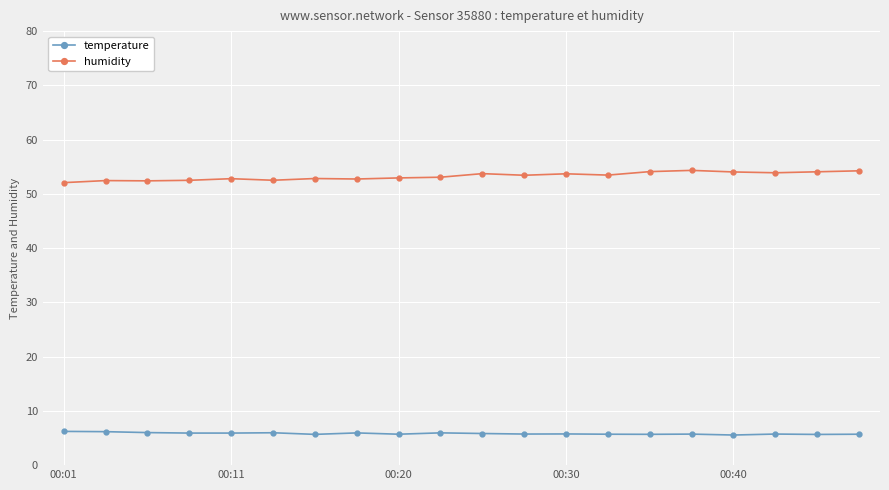

True or false: humidity and temperature cross at least once.

False